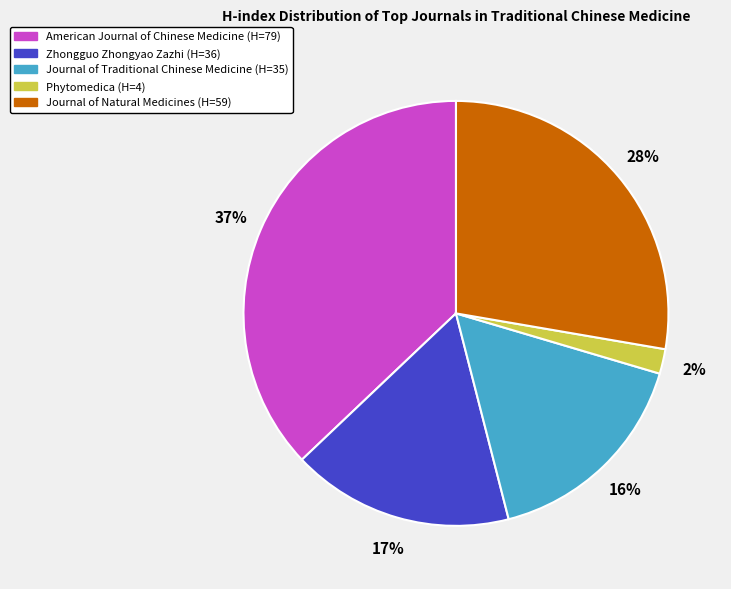

Is it true that Journal of Traditional Chinese Medicine is 16% of the pie?

True